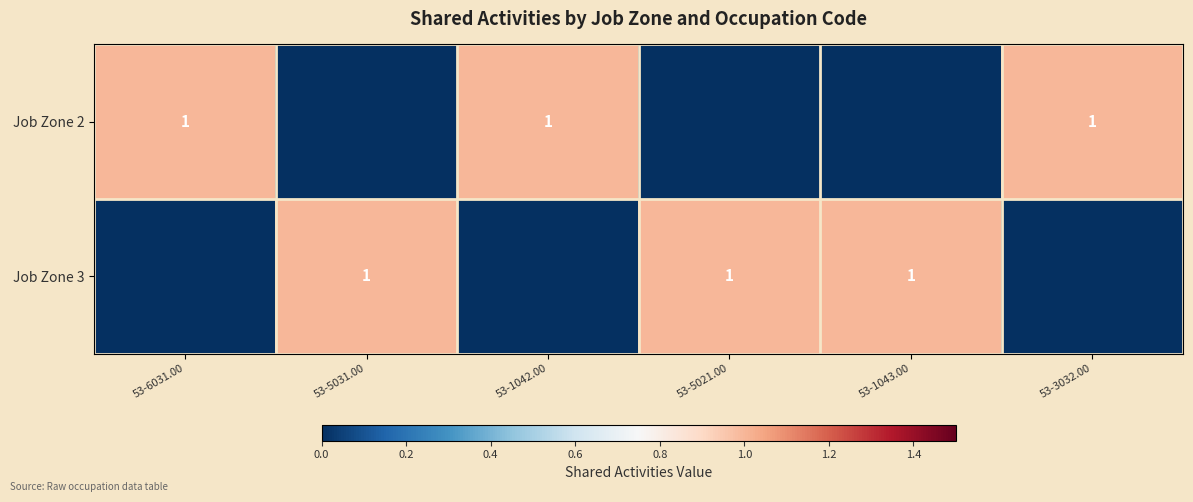

What is the total value across all series at 53-1042.00?

1